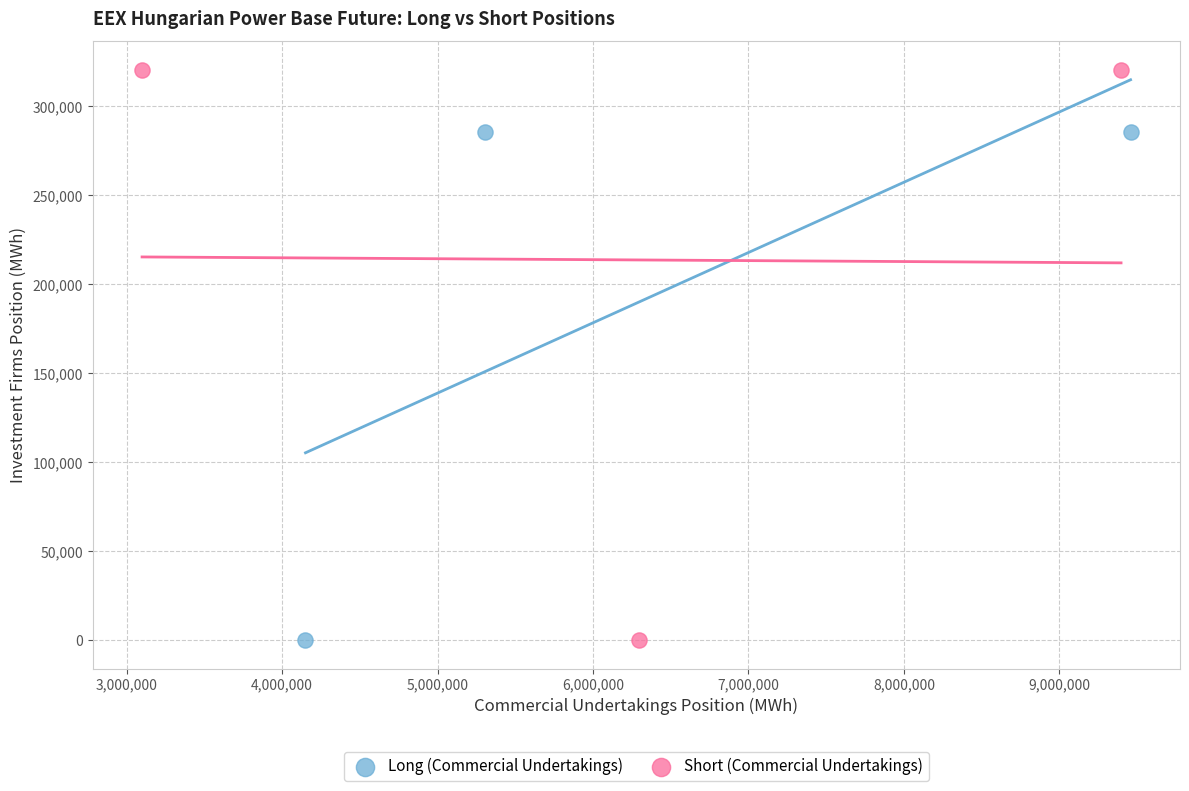

Which series has the widest spread of Y values?

Short (Commercial Undertakings)